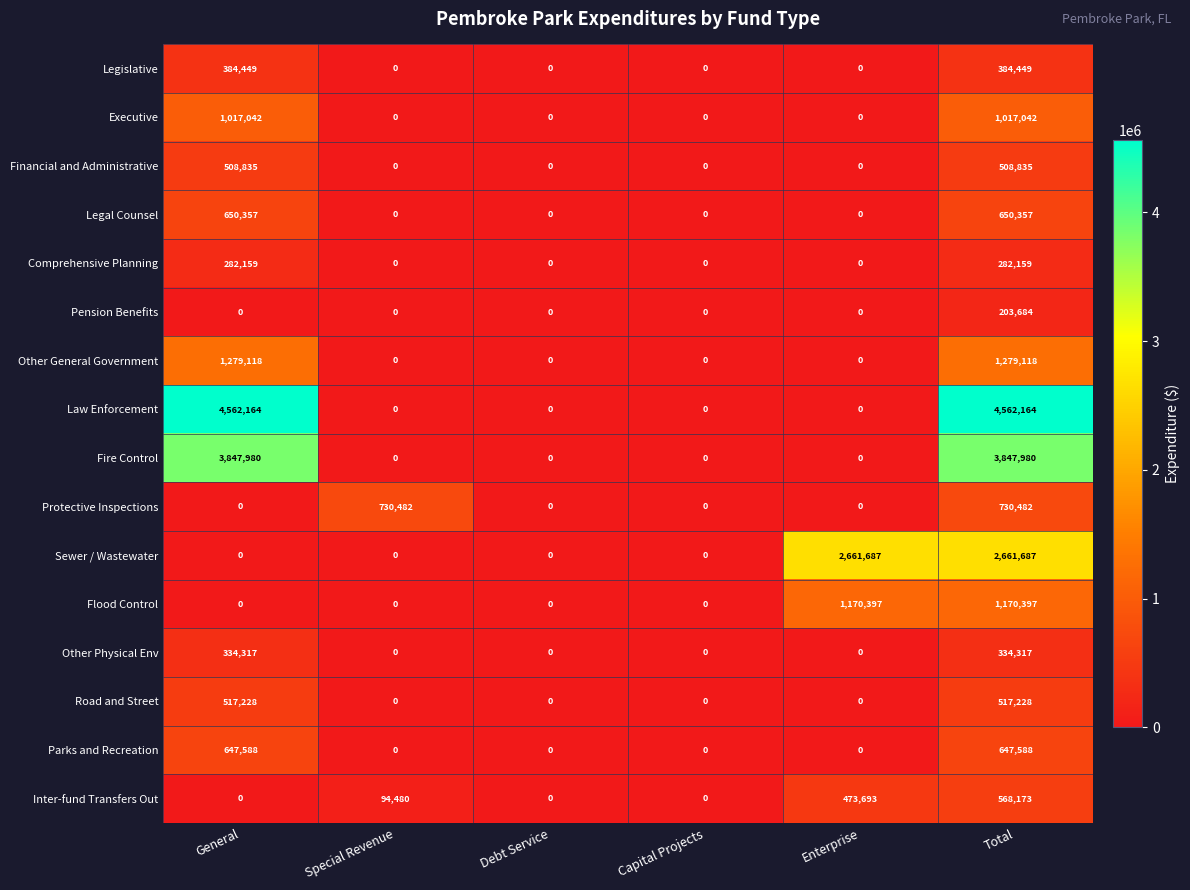

What is the highest value of the Comprehensive Planning series?

282159